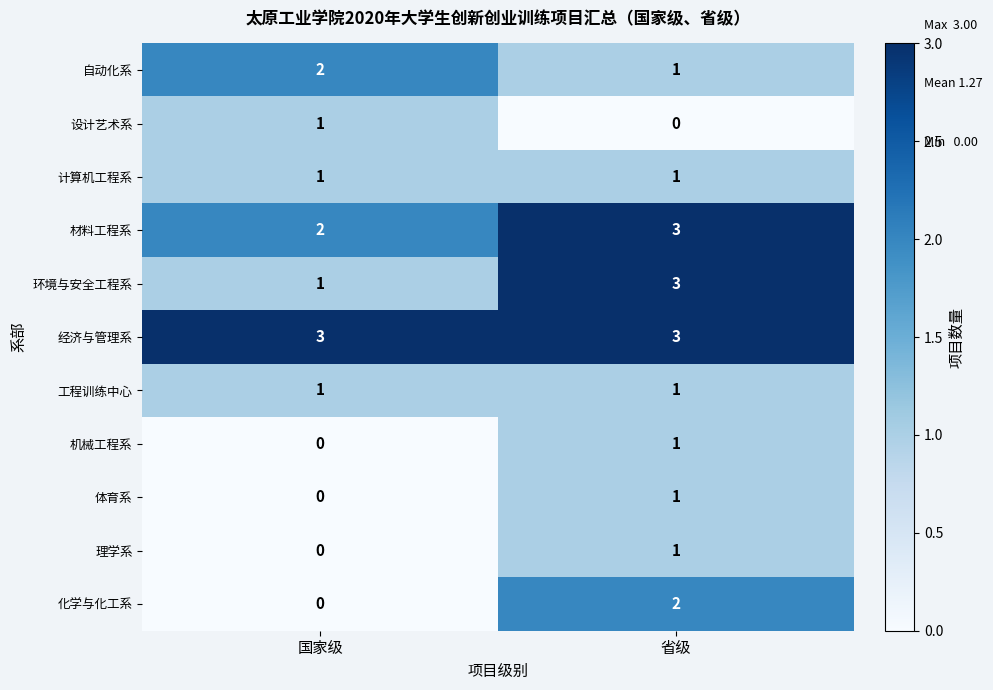

Where is 化学与化工系 nearest to the value 1?

国家级